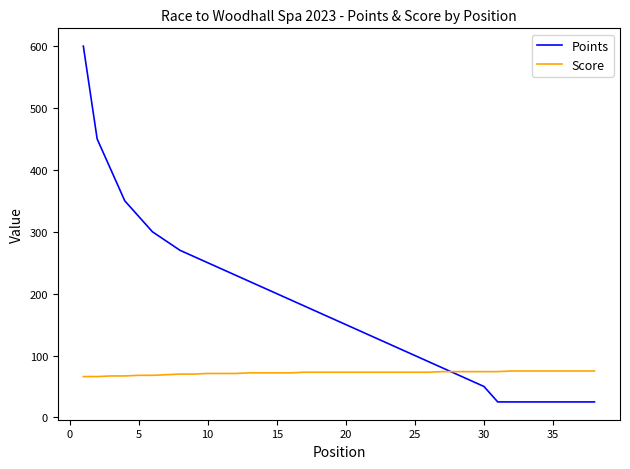

Rank the series by their average value, from lowest to highest.

Score, Points